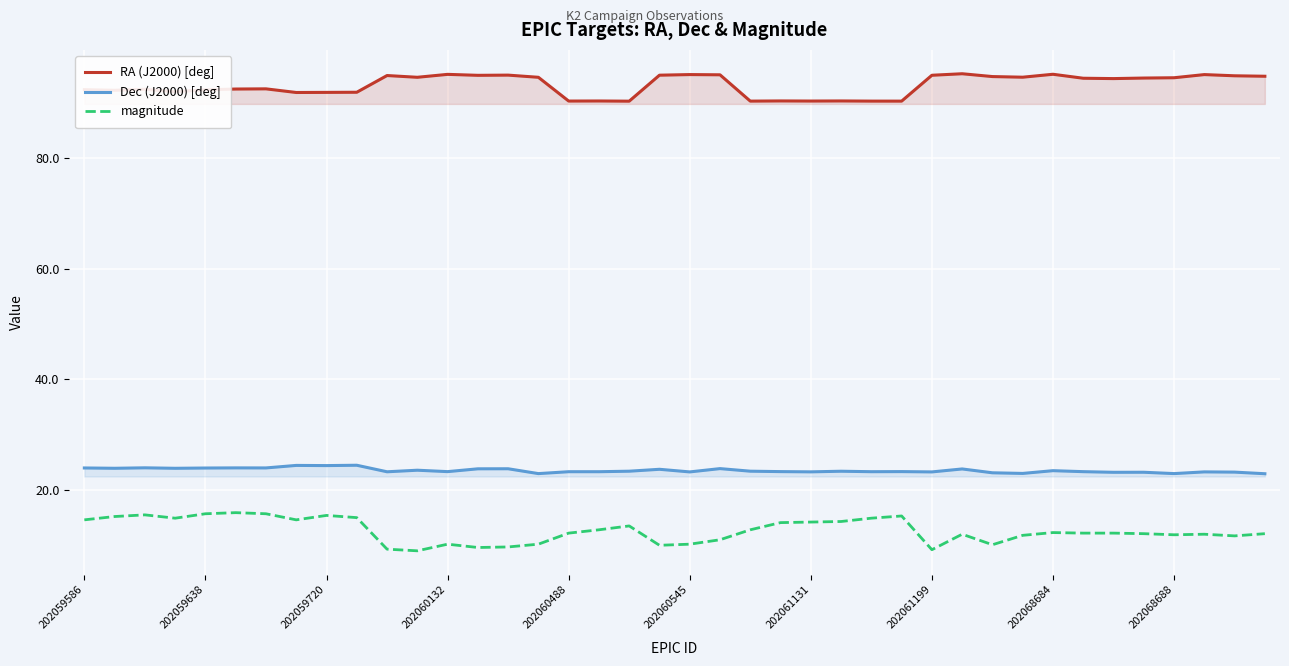

How many interior local peaks does the magnitude series have?

9